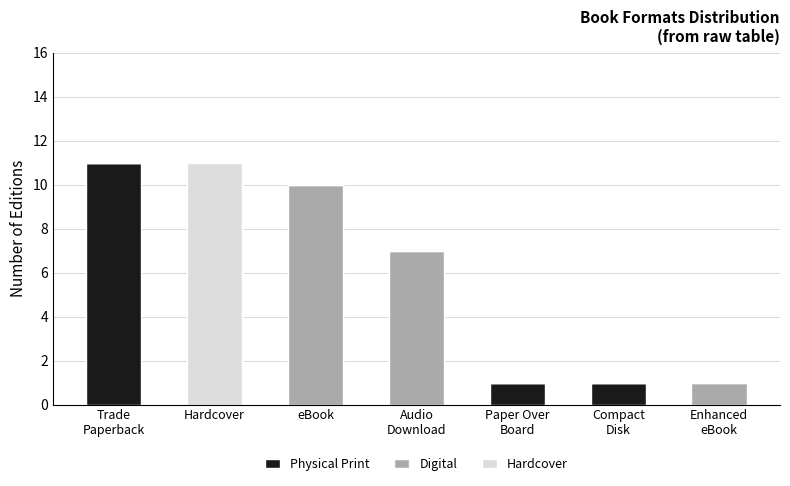

What is the highest value of the Physical Print series?

11